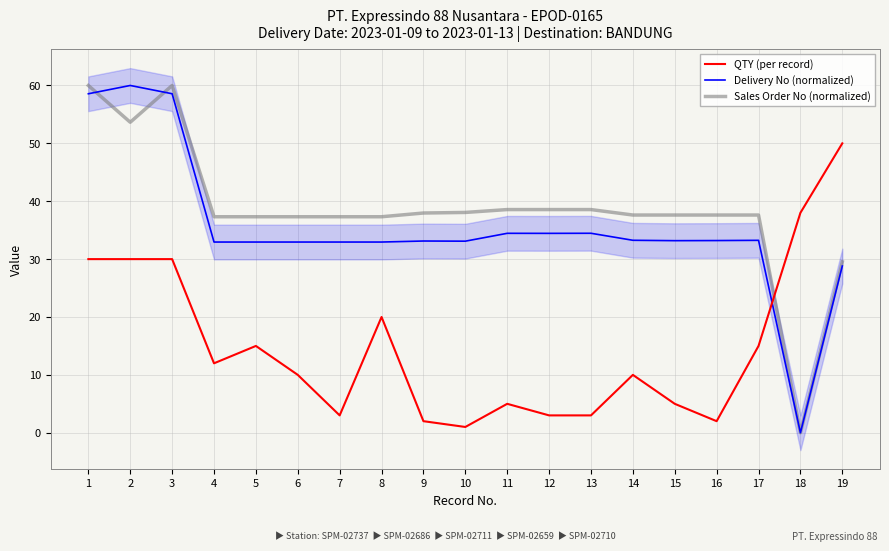

What is the total value across all series at 19?

108.3